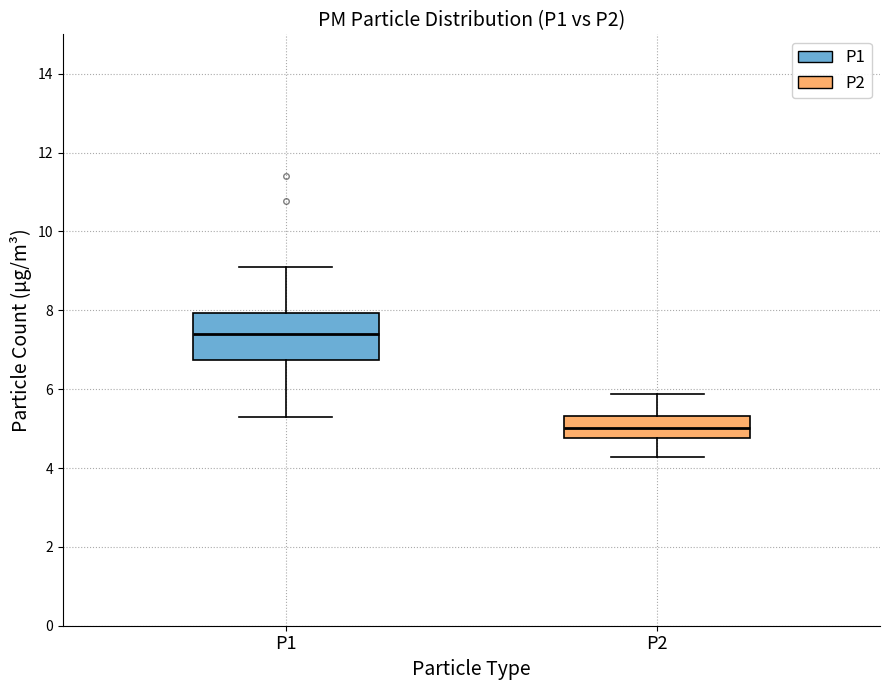

Where is the lower edge of the box for P1 on the y-axis? The values are not printed on the chart, so give them approximately, as read against the axis.

6.8